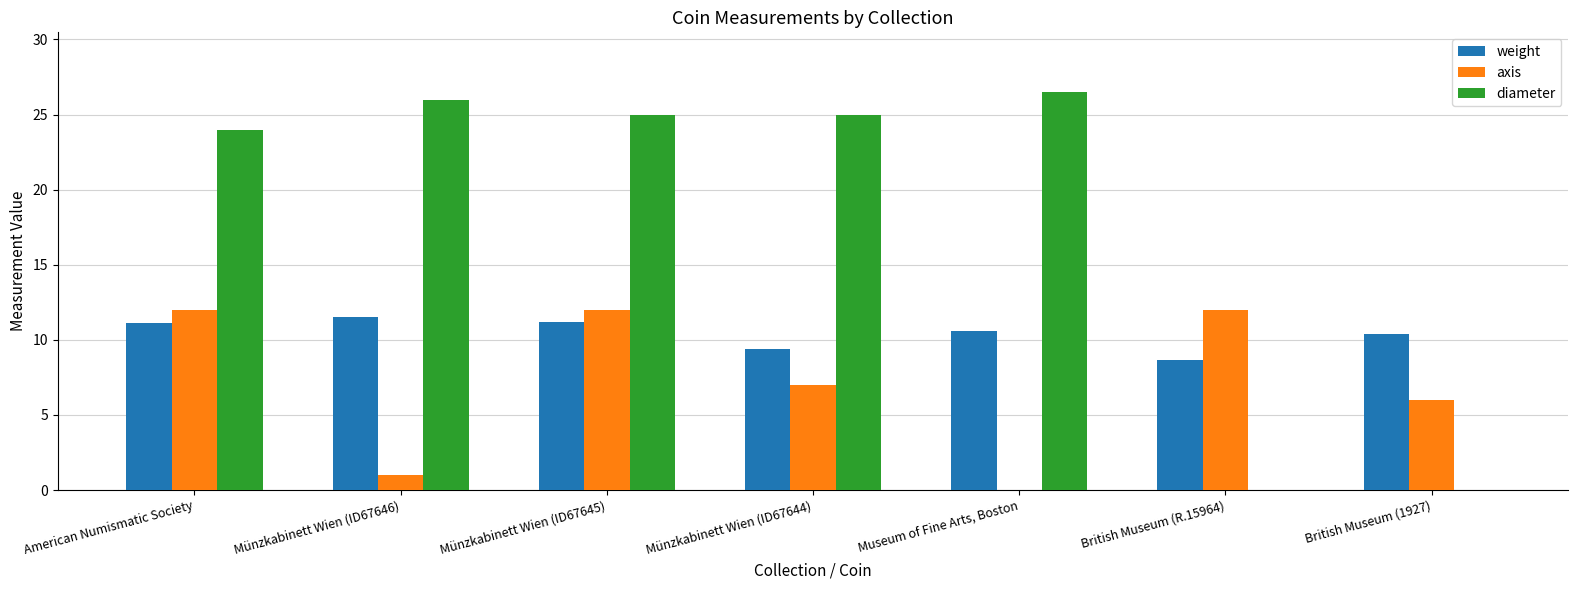

The axis series shows 6.0 at British Museum (1927). True or false?

True